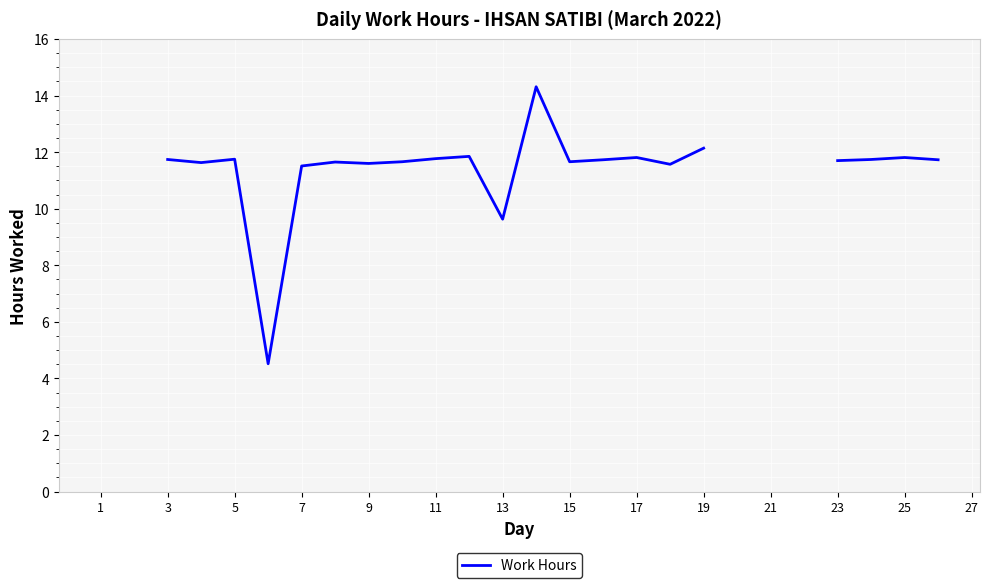

Count the number of data series in this chart.

1